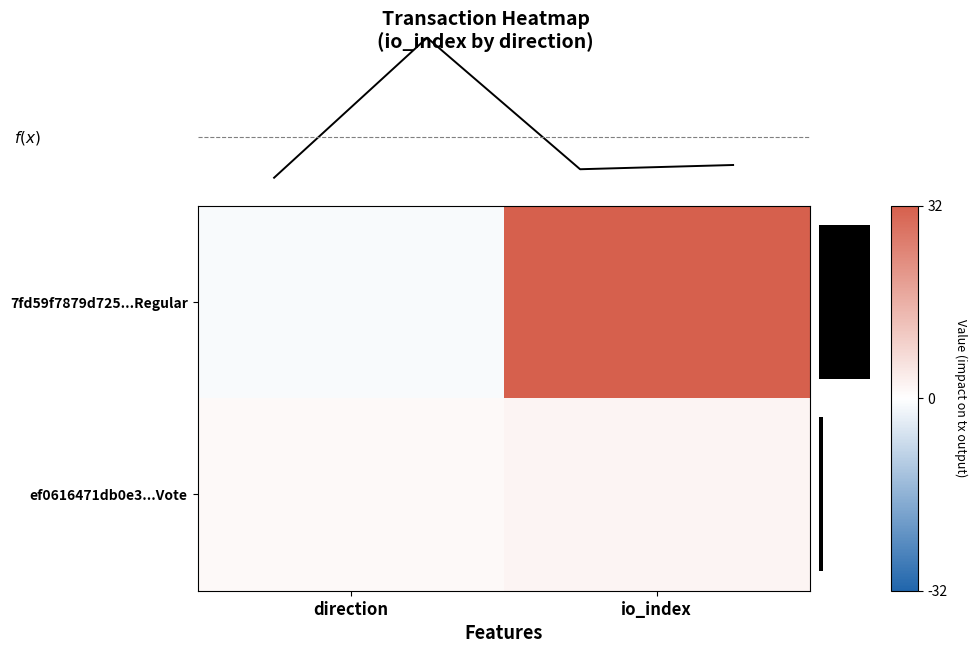

What is the total value across all series at io_index?

34